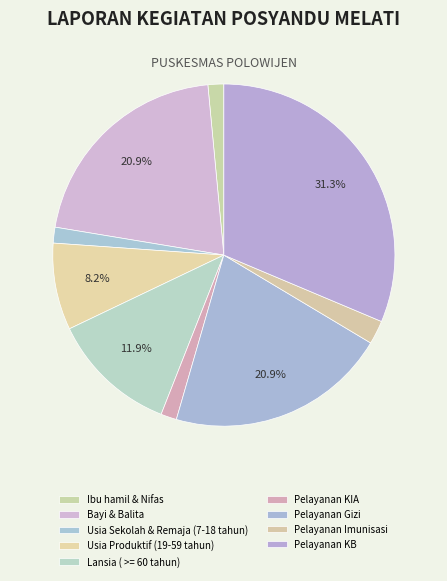

How many slices are in this pie chart?

9